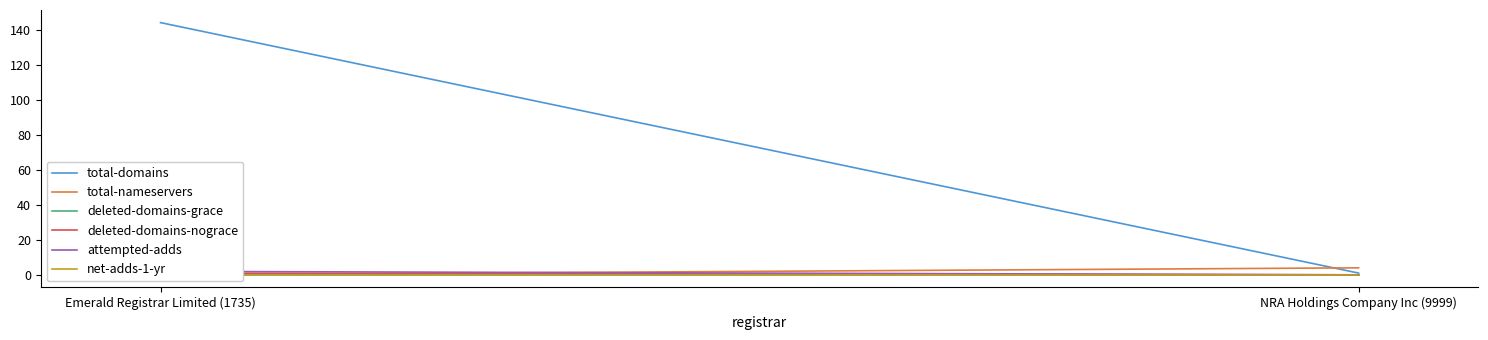

What are all the series names shown in the legend?

total-domains, total-nameservers, deleted-domains-grace, deleted-domains-nograce, attempted-adds, net-adds-1-yr